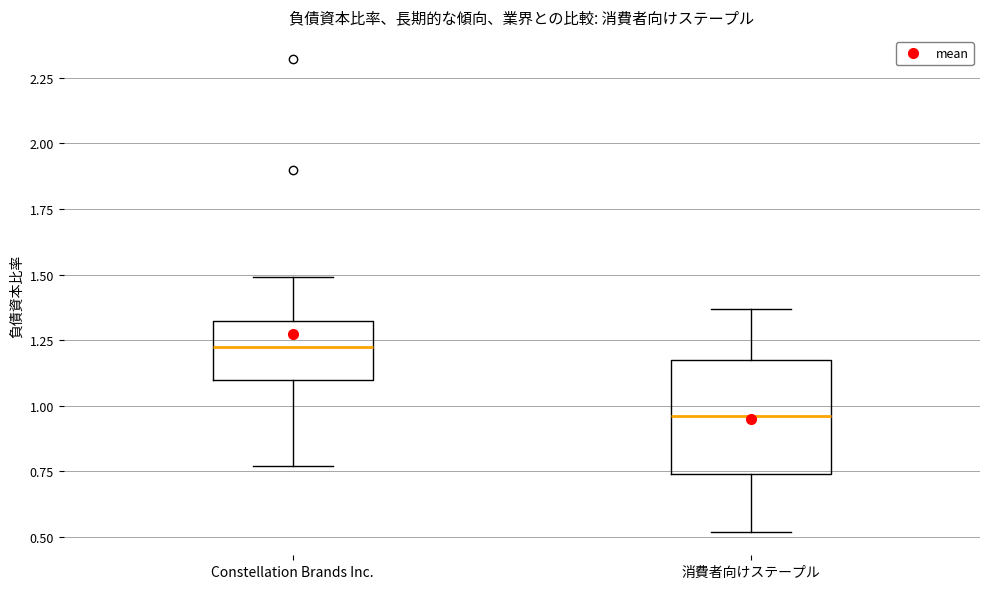

Where is the upper edge of the box for 消費者向けステープル on the y-axis? The values are not printed on the chart, so give them approximately, as read against the axis.

1.20